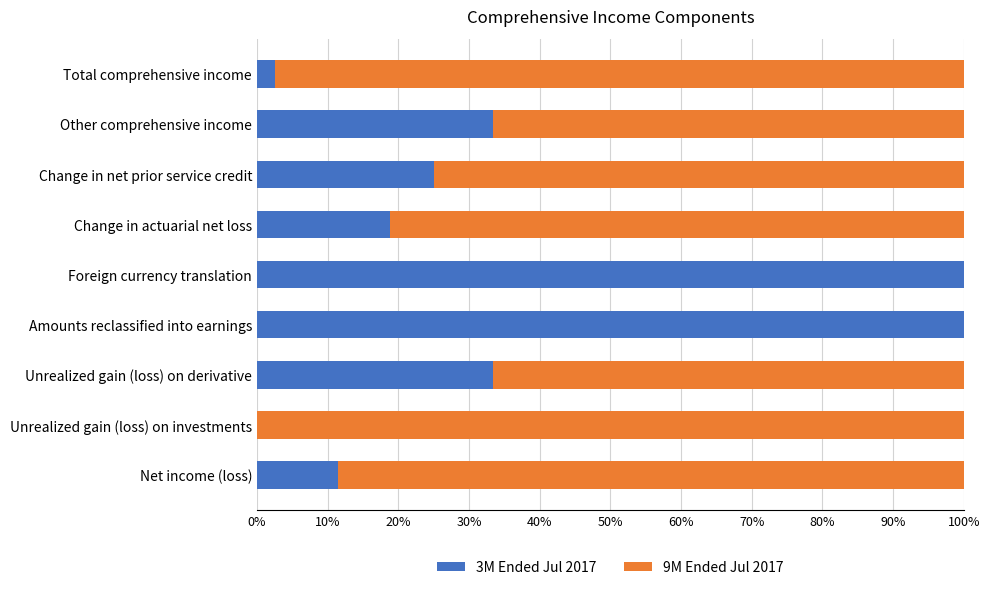

True or false: 3M Ended Jul 2017 has a value of 100.0 at Foreign currency translation.

True